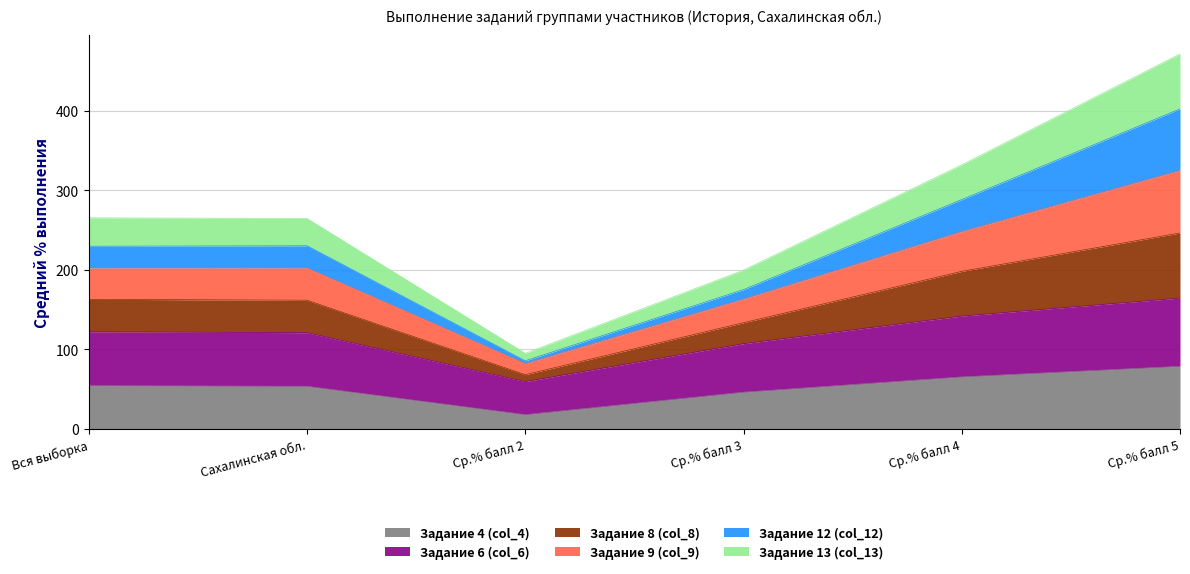

What is the total value across all series at Ср.% балл 4?

332.2